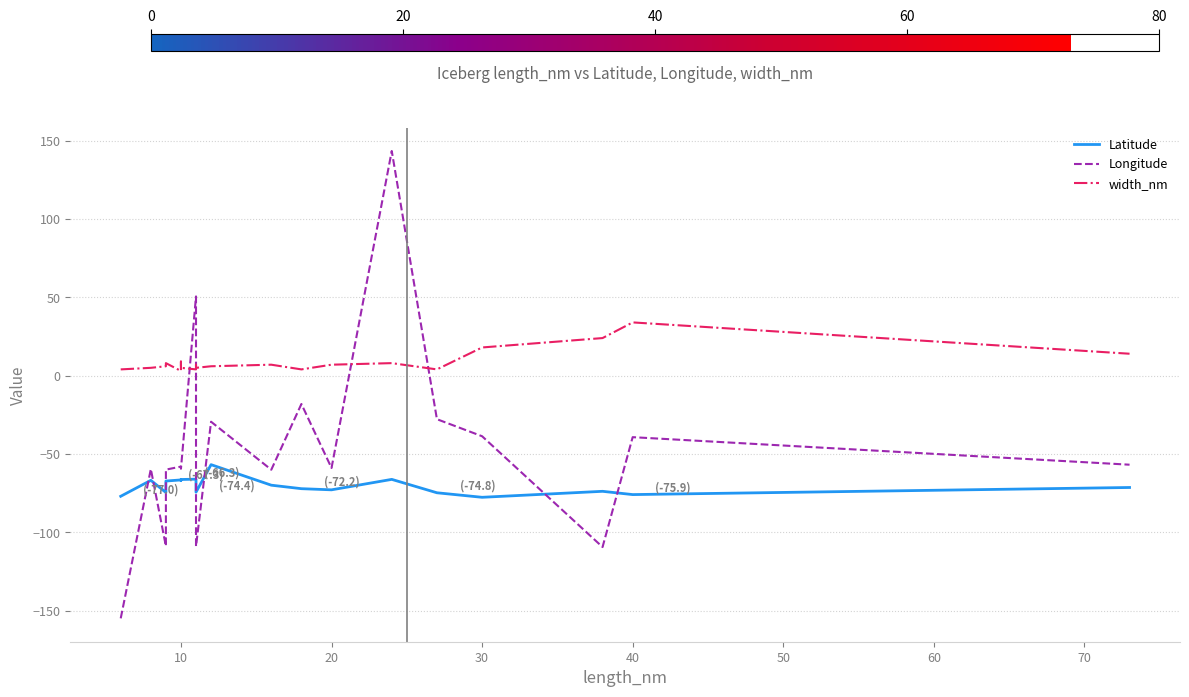

True or false: width_nm and Latitude intersect in this chart.

False